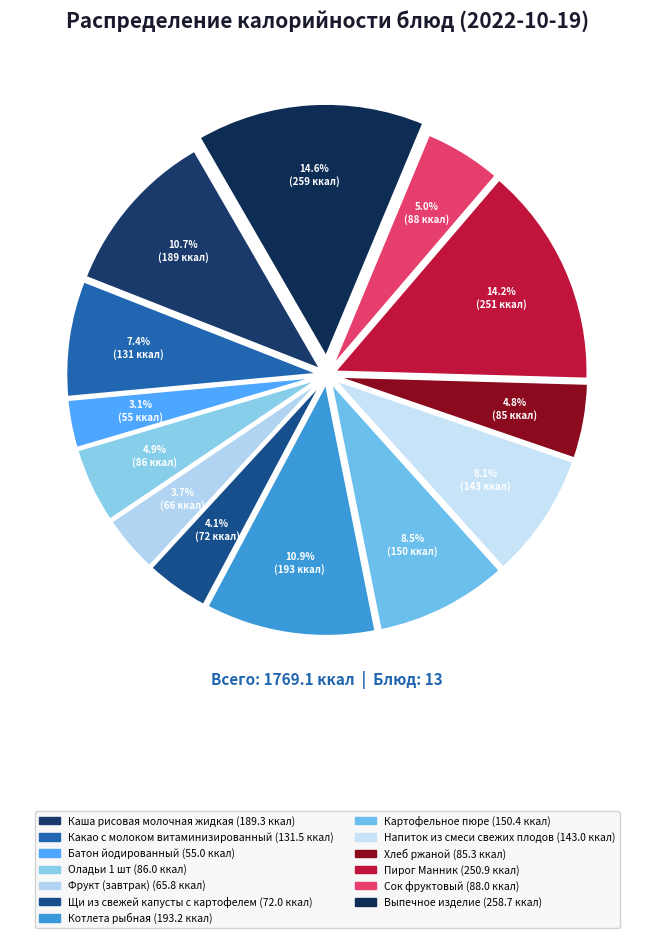

What portion of the pie excludes Выпечное изделие?

85.4%